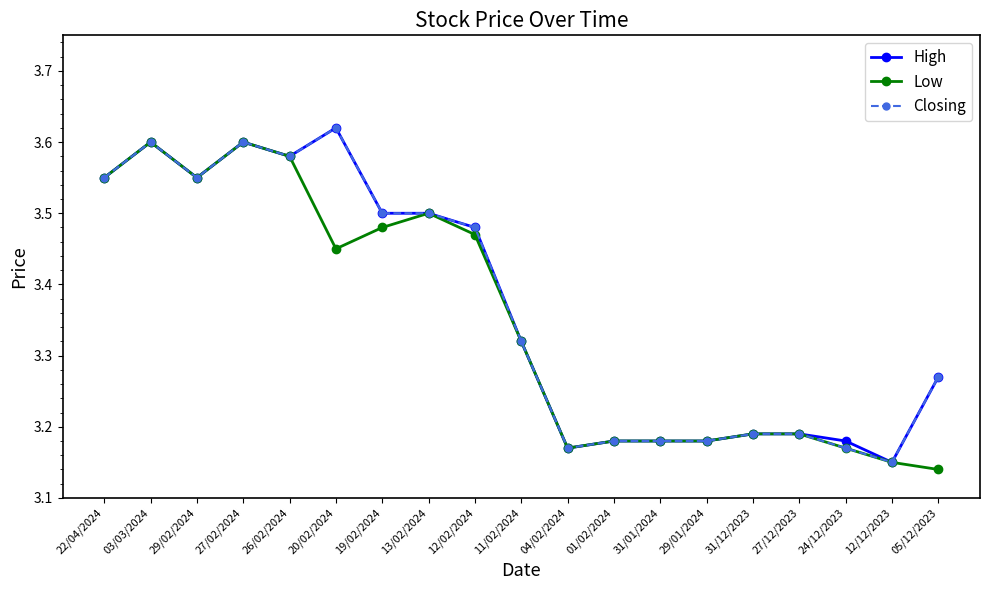

What position from the right is 12/12/2023?

2